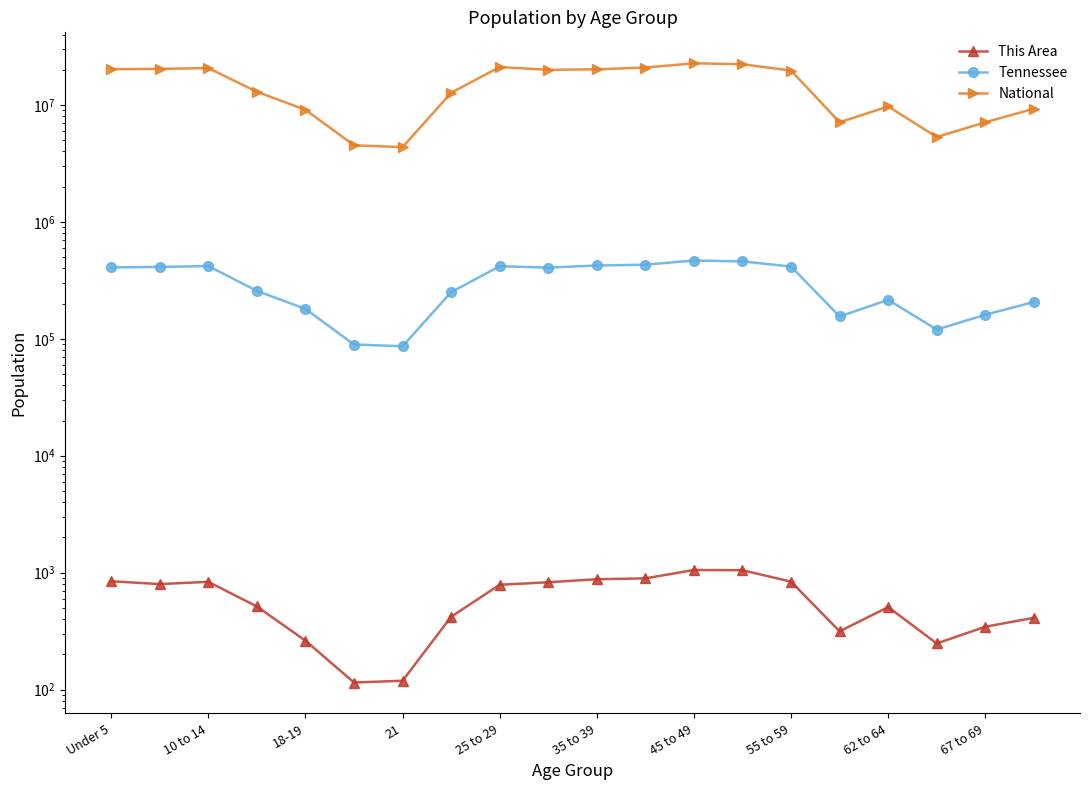

Is it true that This Area equals 430 at 18-19?

False